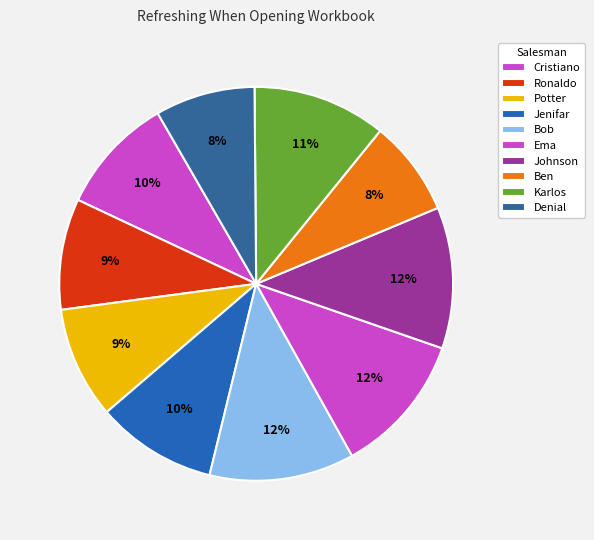

How many segments does this pie chart have?

10